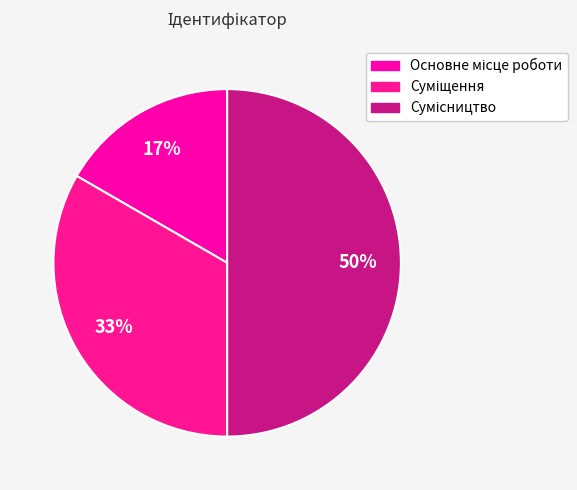

Count the number of slices in the pie.

3